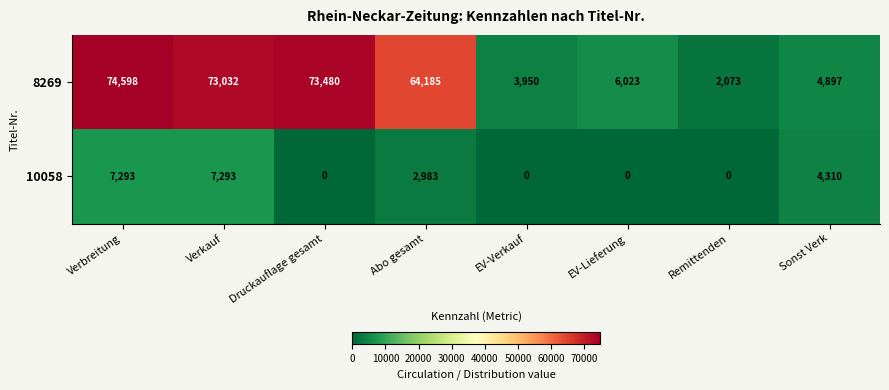

True or false: 10058 has a value of 765 at Abo gesamt.

False